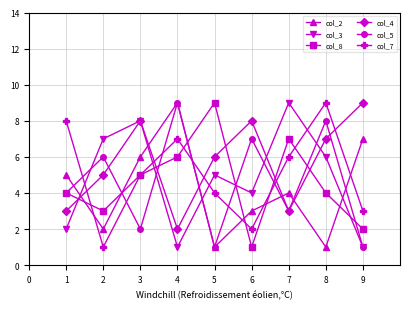

What is the sum of all col_2 values?

38